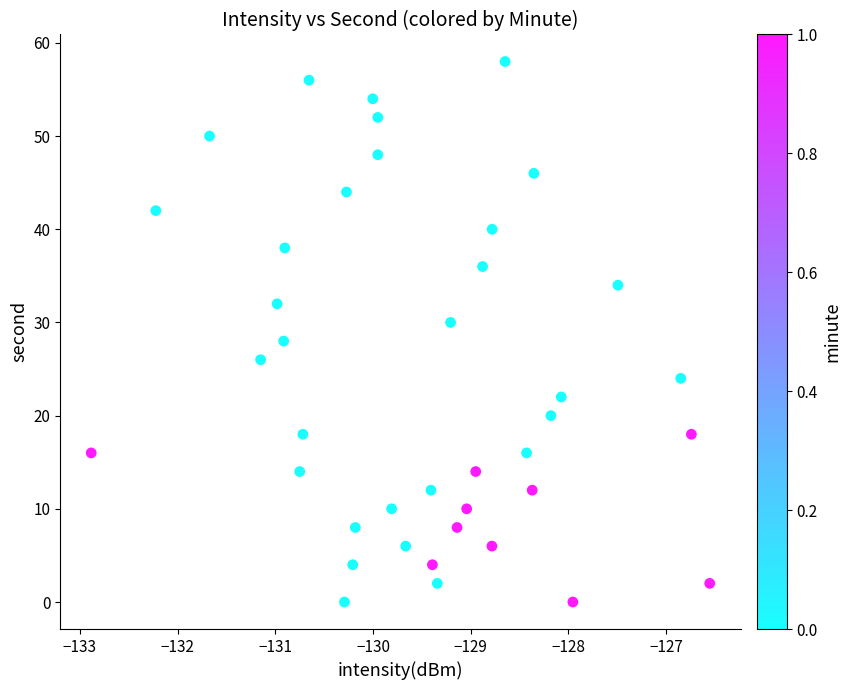

What is the range of Y values (max minus min)?

58